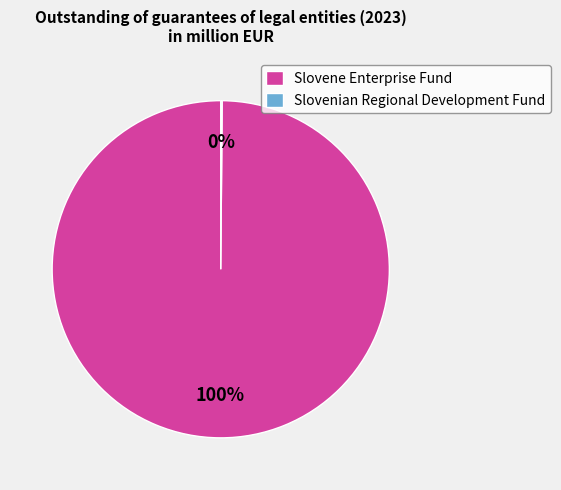

To the nearest percent, what portion does Slovene Enterprise Fund represent?

100%